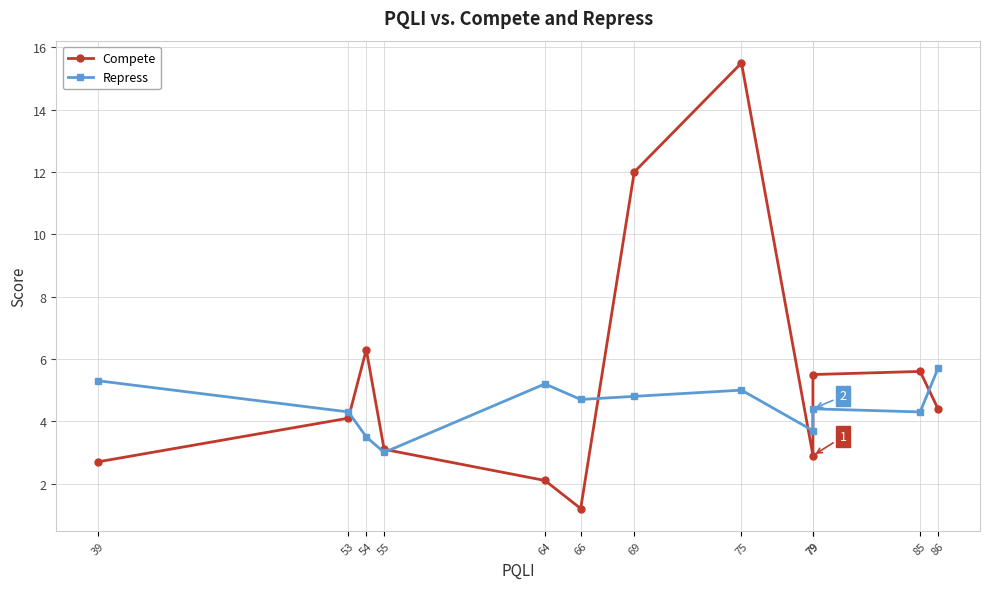

True or false: Compete has a value of 1.8 at 39.

False